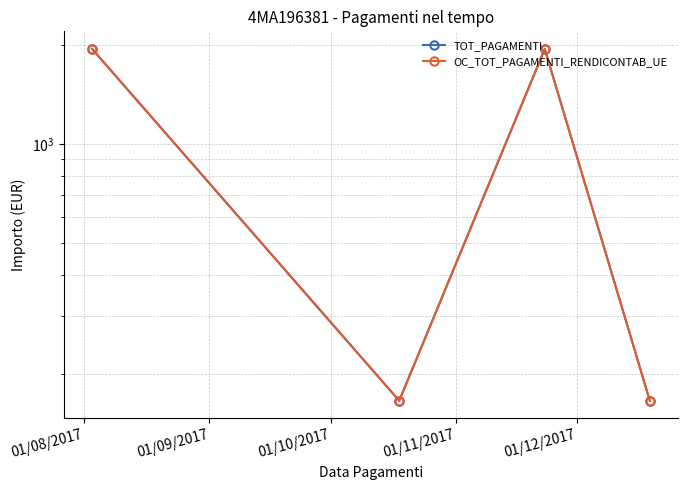

True or false: TOT_PAGAMENTI has more than 2 points higher than both neighbors.

False